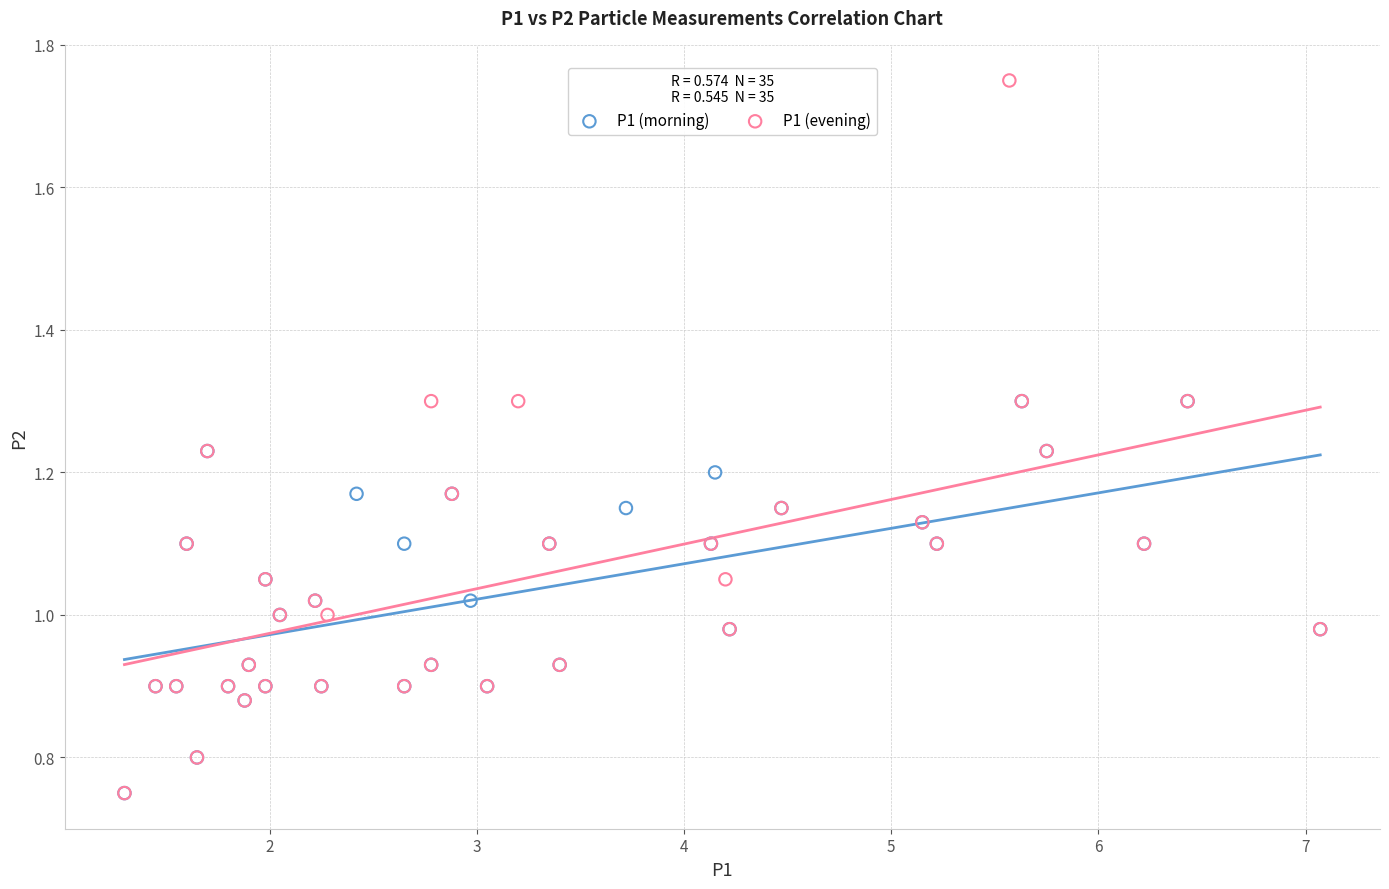

Which series reaches the maximum Y coordinate?

P1 (evening)